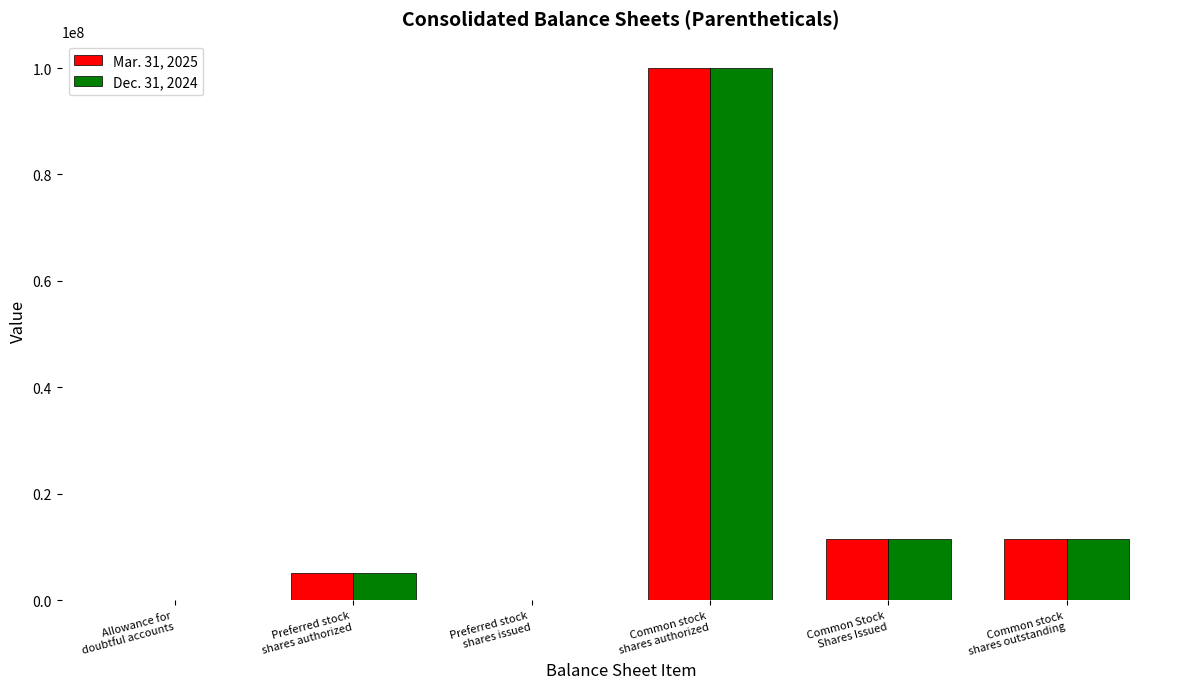

What are all the series names shown in the legend?

Mar. 31, 2025, Dec. 31, 2024